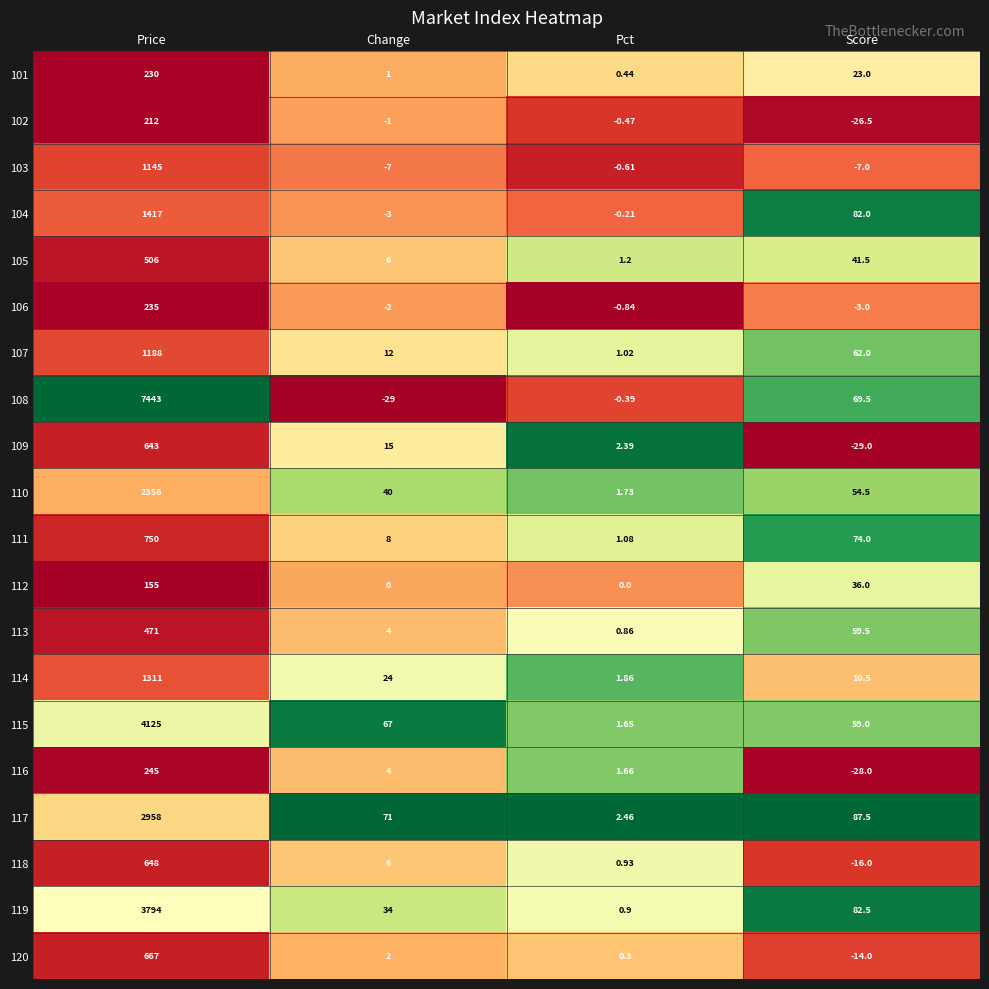

Rank the categories by 111 value from highest to lowest.

Price, Score, Change, Pct